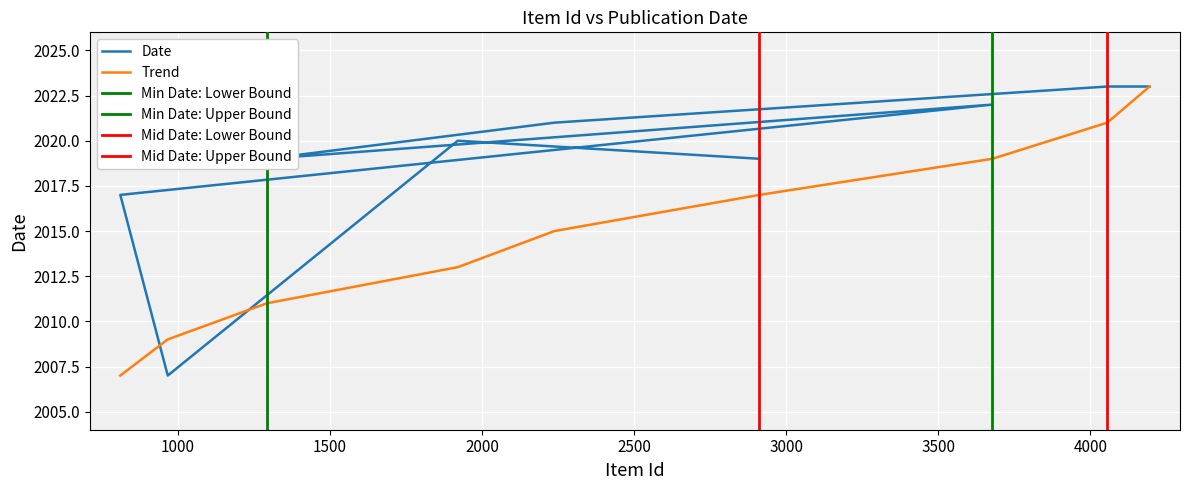

What is the change in value from 2238 to 3678?

+1